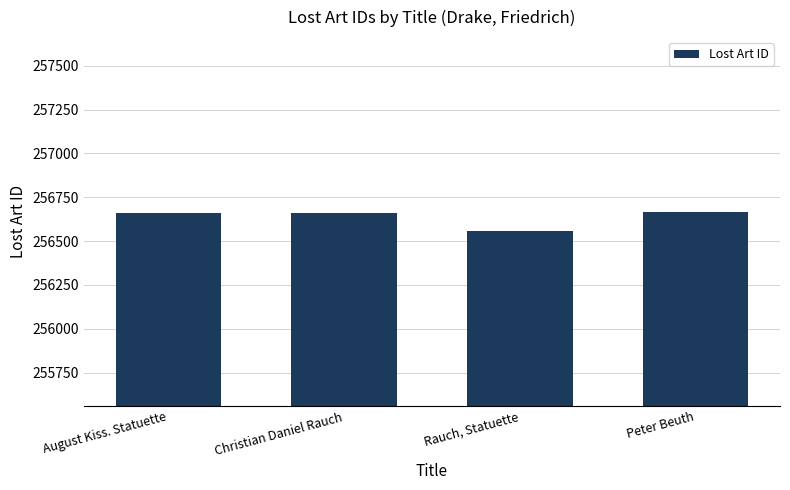

What is the smallest value displayed?

256559